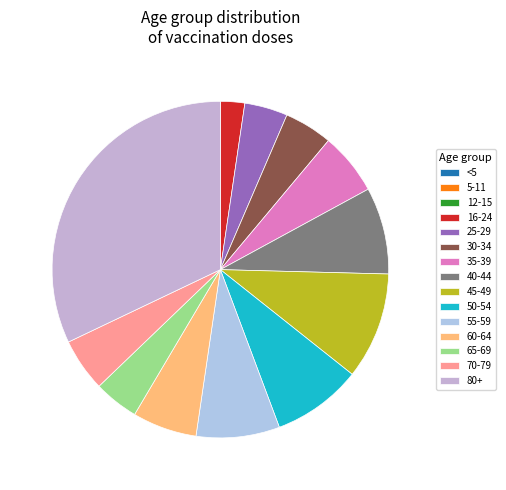

Is there any slice that represents more than half of the pie?

No